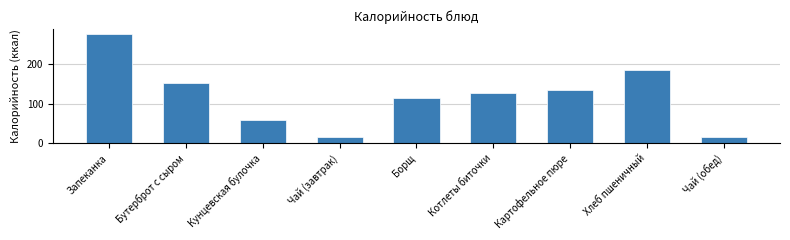

Reading right to left, what are all the values shown in this chart?

17.1	183.8	135.3	127.3	114.0	17.1	59.7	153.1	274.1